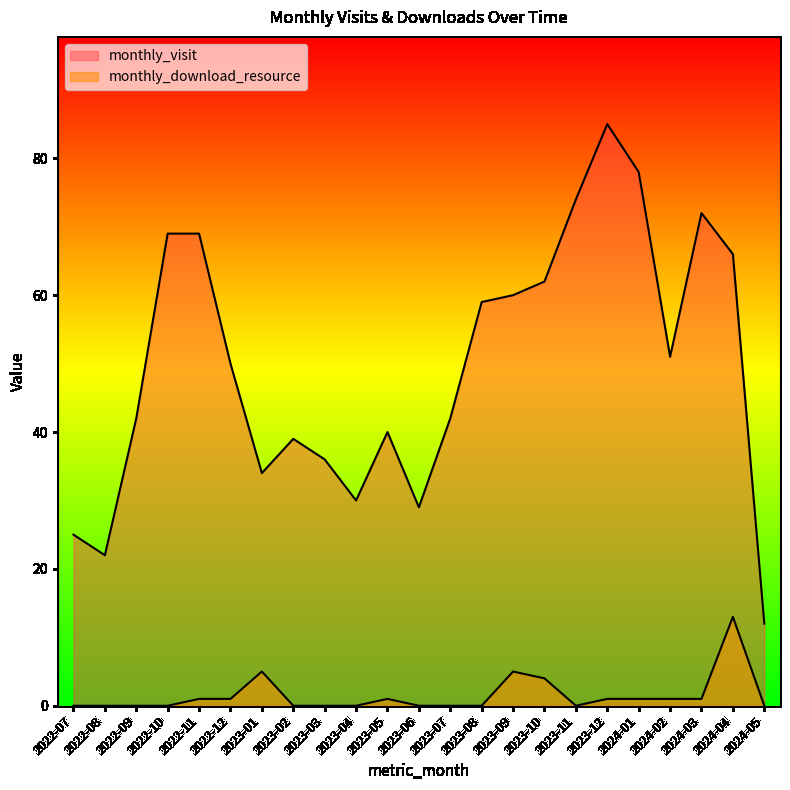

At which category is the sum across all series the highest?

2023-12